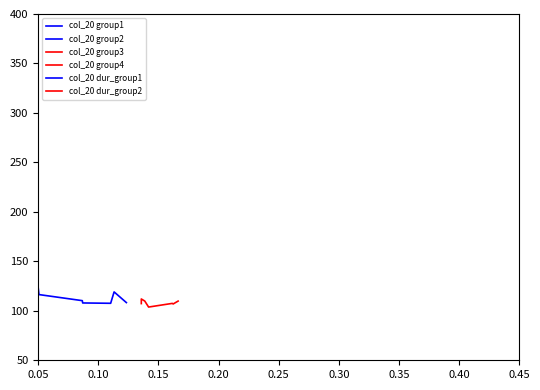

Which series has the largest total across all categories?

col_20 dur_group1